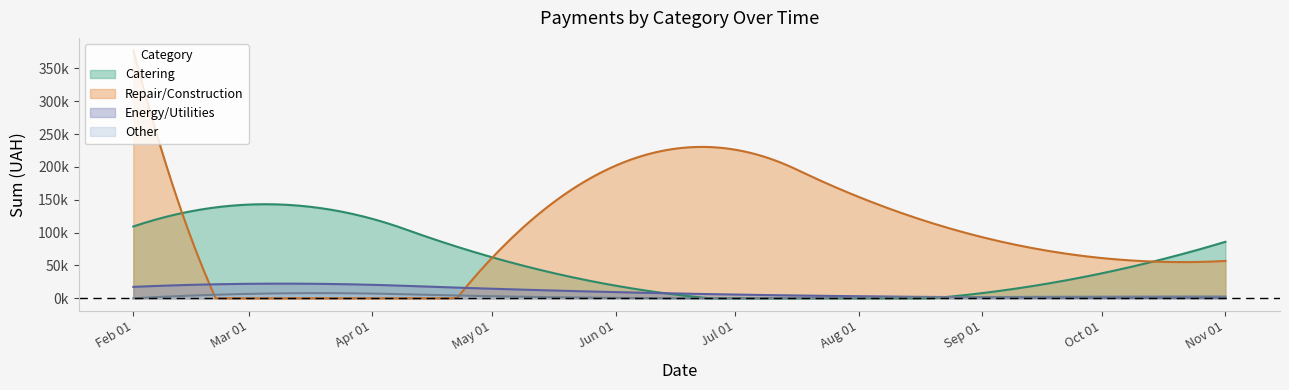

What is the sum of the Energy/Utilities values at 1 and 3?

22448.7